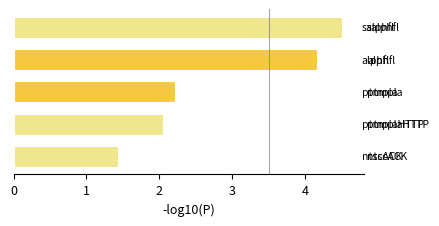

What is the smallest value displayed?

1.4